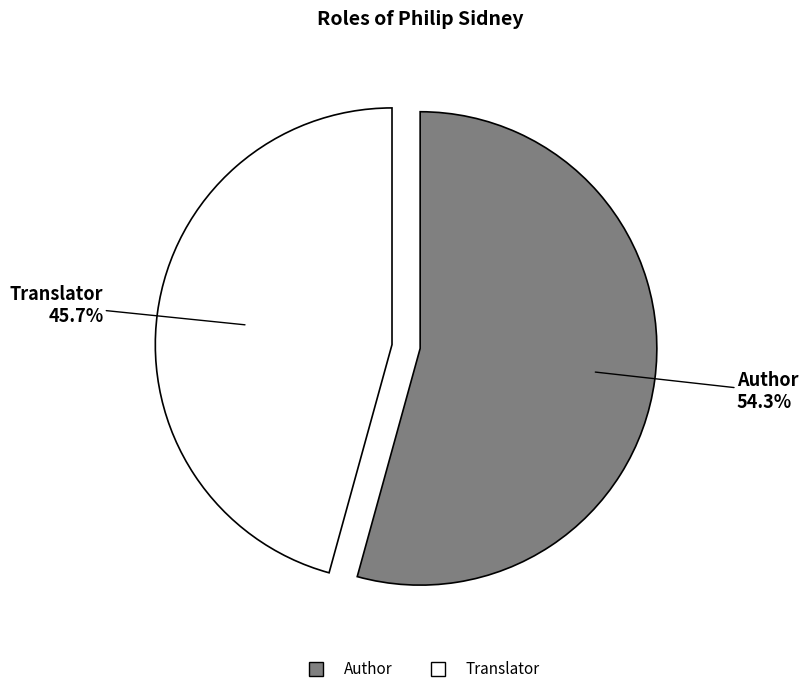

To the nearest percent, what portion does Author represent?

54%